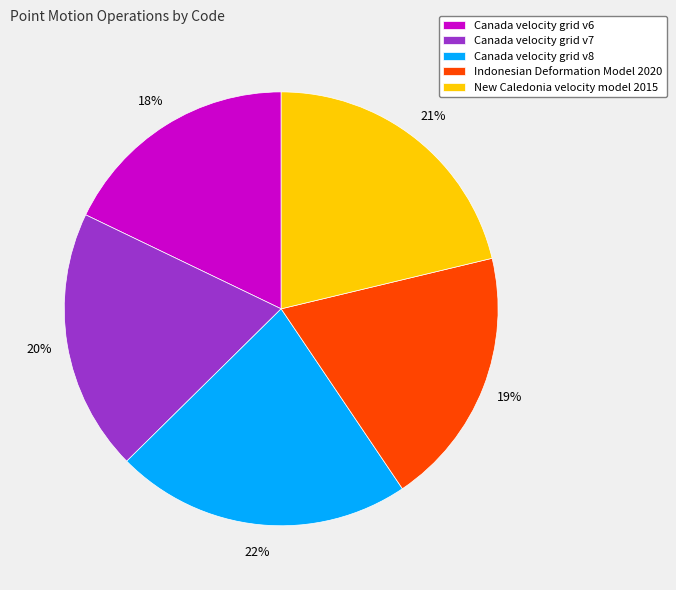

How many slices are in this pie chart?

5